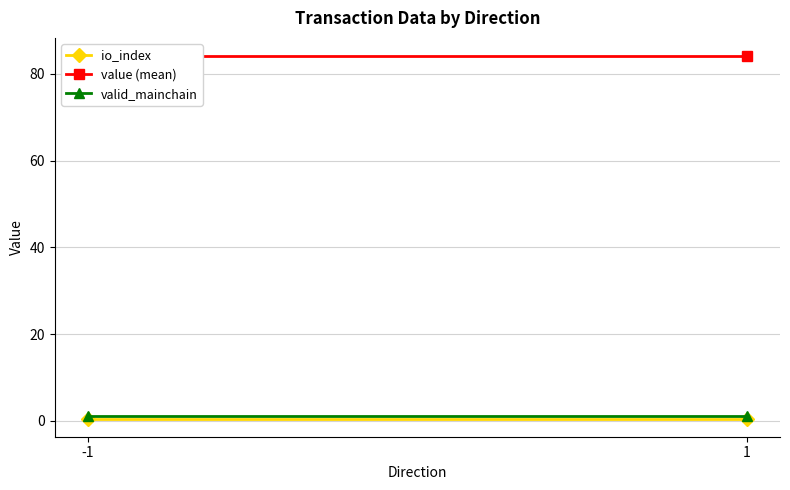

What is the value of the valid_mainchain point at the 1st from the left?

1.0